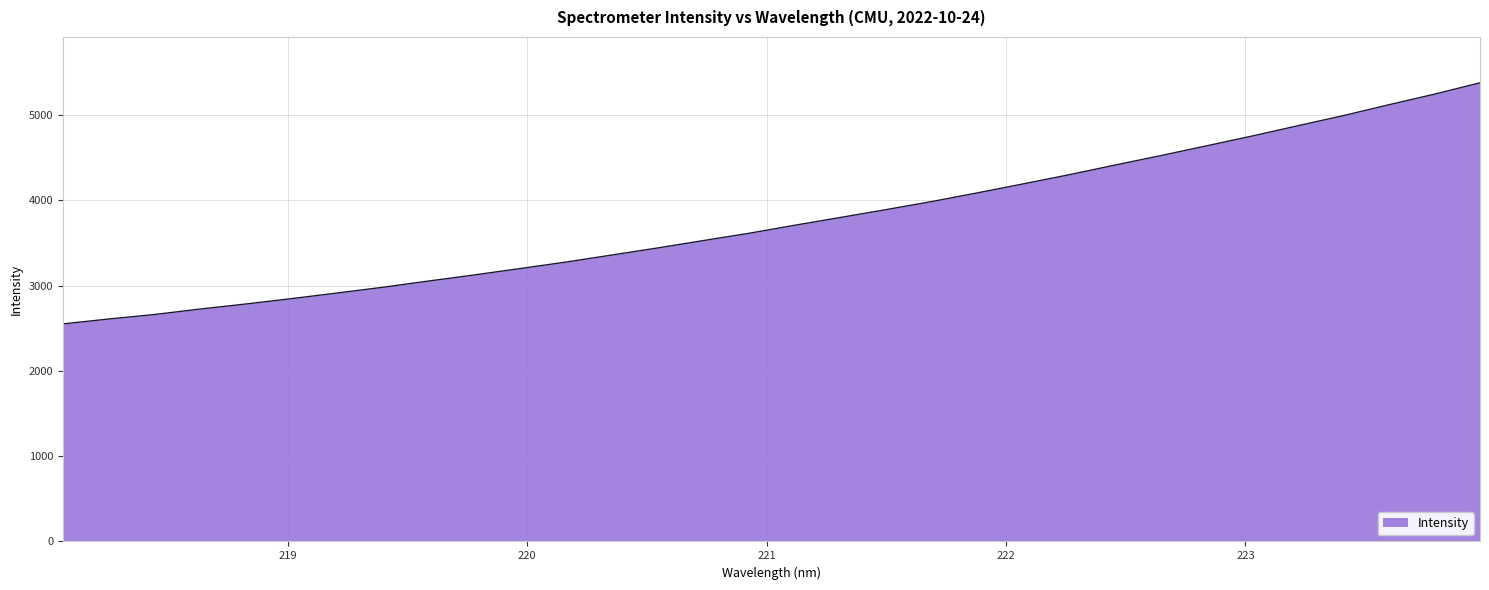

What is the greatest value displayed?

5376.1